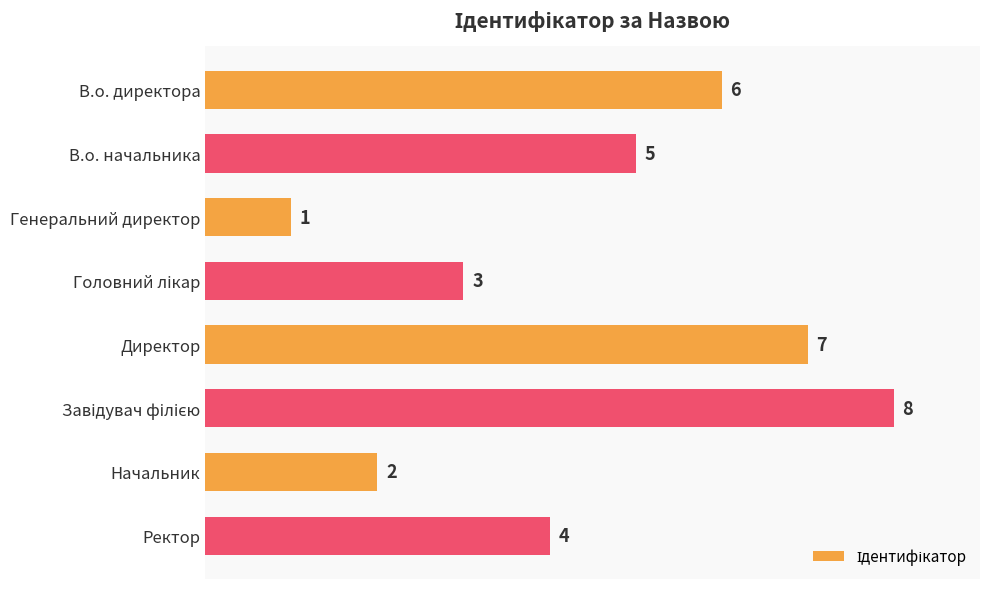

At which label is the value closest to 4?

Ректор